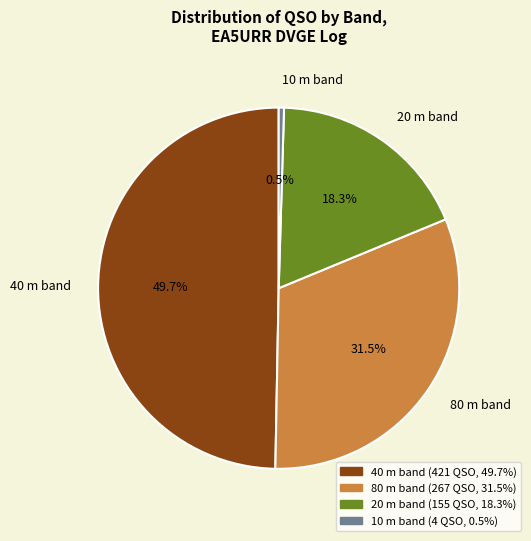

Which slice is the smallest?

10 m band